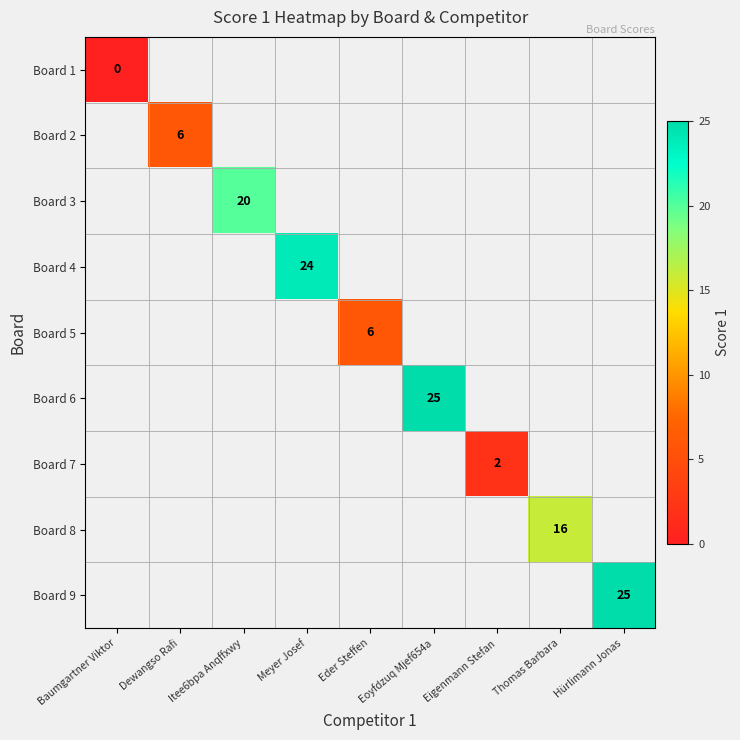

The Board 6 series shows 25 at Eoyfdzuq Mjef654a. True or false?

True